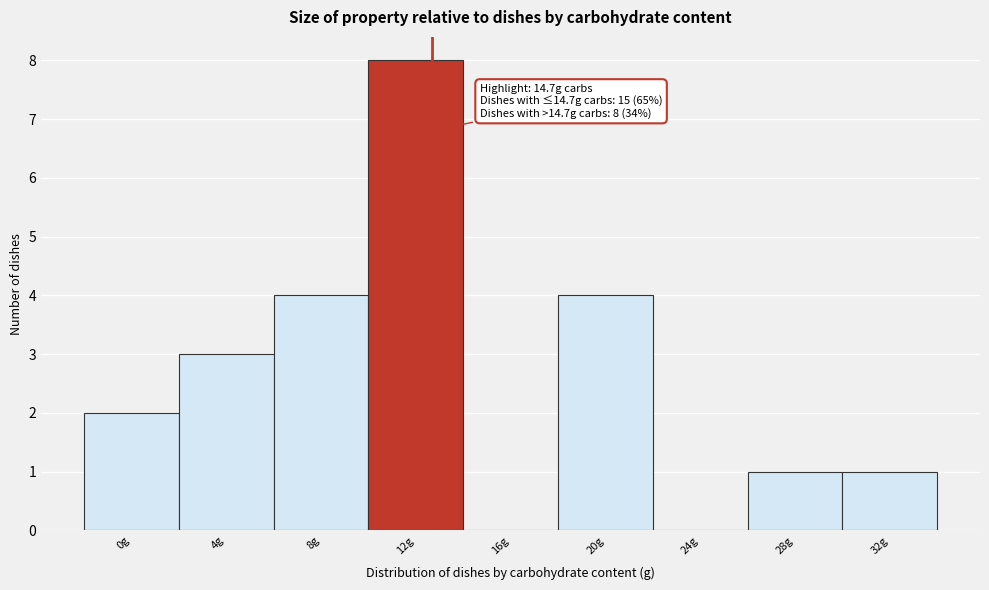

Reading right to left, extract all data points from this chart.

32g=1	28g=1	24g=0	20g=4	16g=0	12g=8	8g=4	4g=3	0g=2